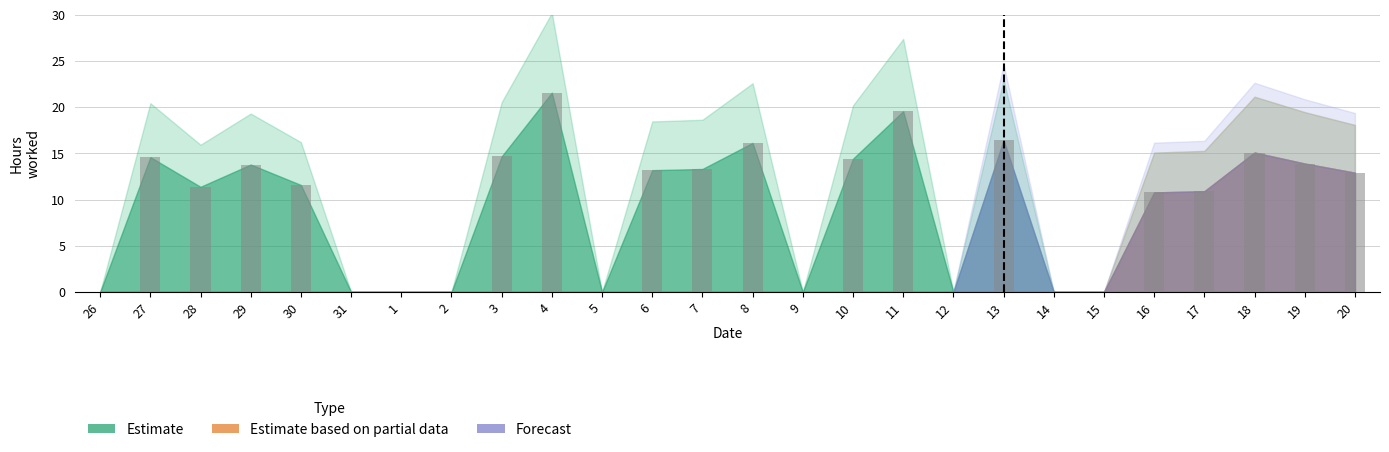

Count the number of categories in the chart.

26